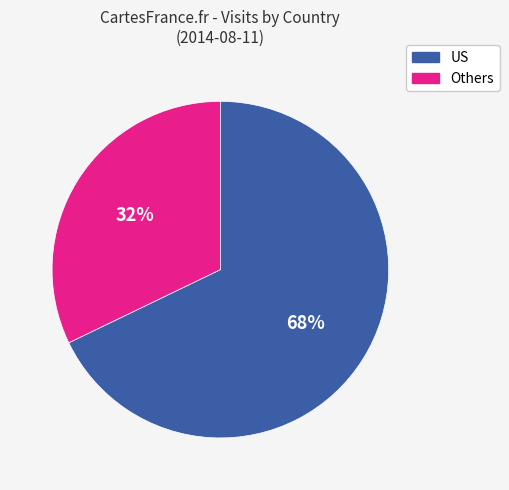

True or false: US accounts for 75% of the total.

False